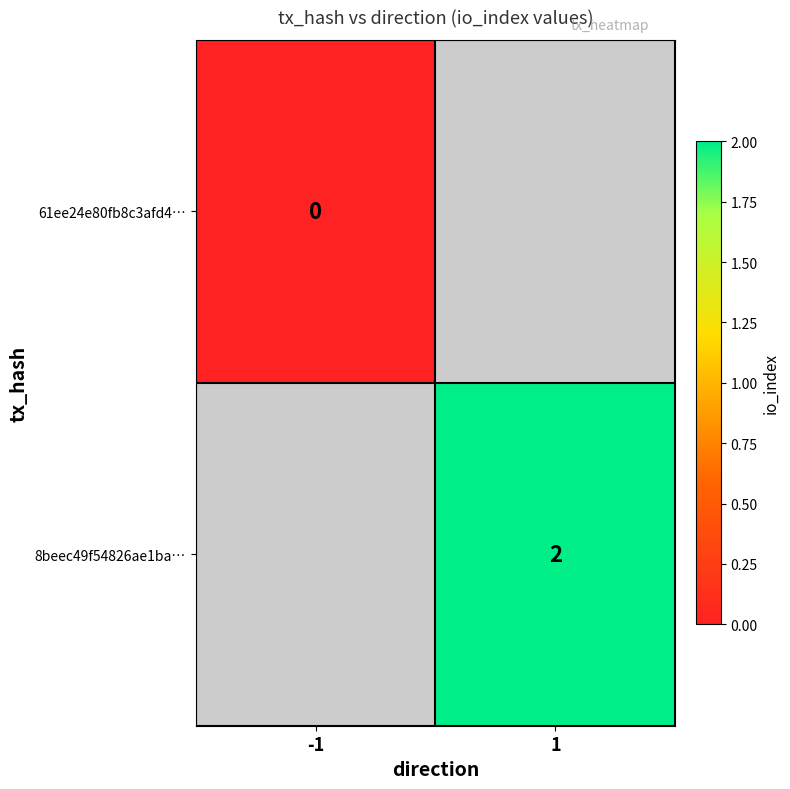

The 8beec49f54826ae1ba… series shows 2 at 1. True or false?

True